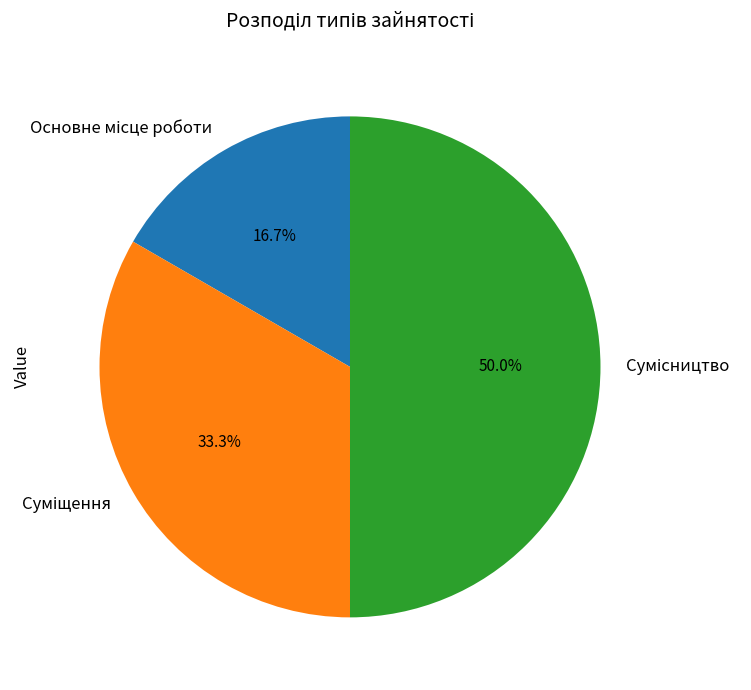

What percentage is NOT represented by Сумісництво?

50.0%